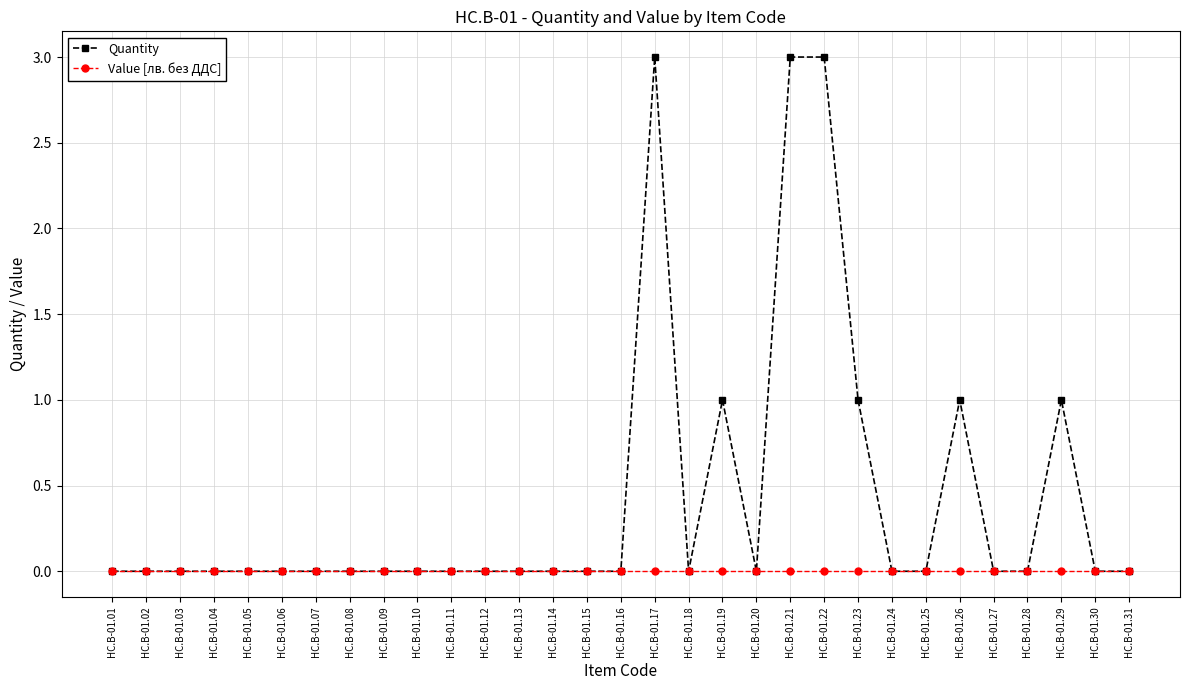

The value of Value [лв. без ДДС] at HC.B-01.10 is 0. True or false?

True